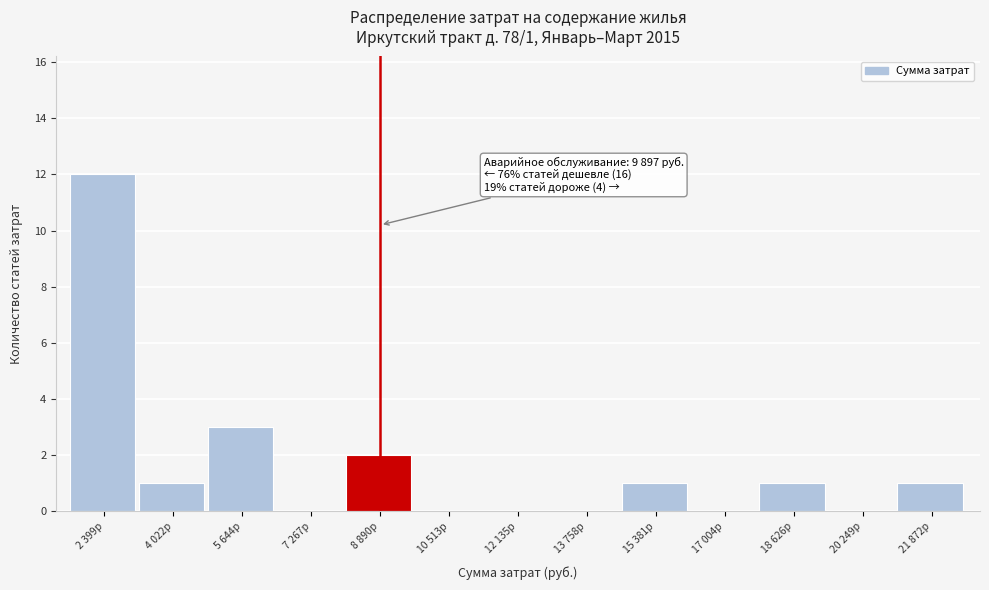

Reading right to left, what are all the values shown in this chart?

21 872р=1	20 249р=0	18 626р=1	17 004р=0	15 381р=1	13 758р=0	12 135р=0	10 513р=0	8 890р=2	7 267р=0	5 644р=3	4 022р=1	2 399р=12